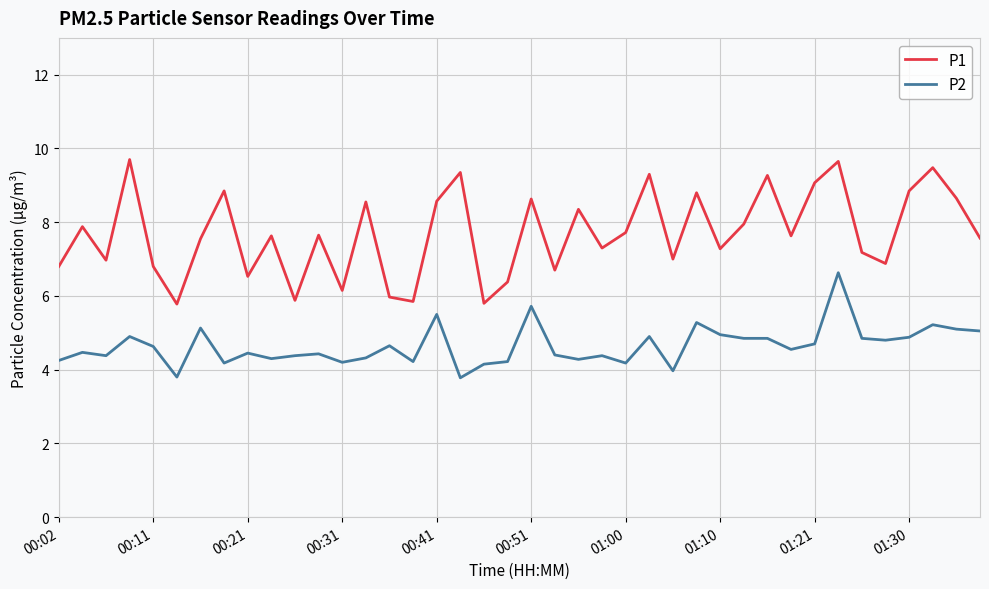

List the series in order of their overall mean, highest first.

P1, P2